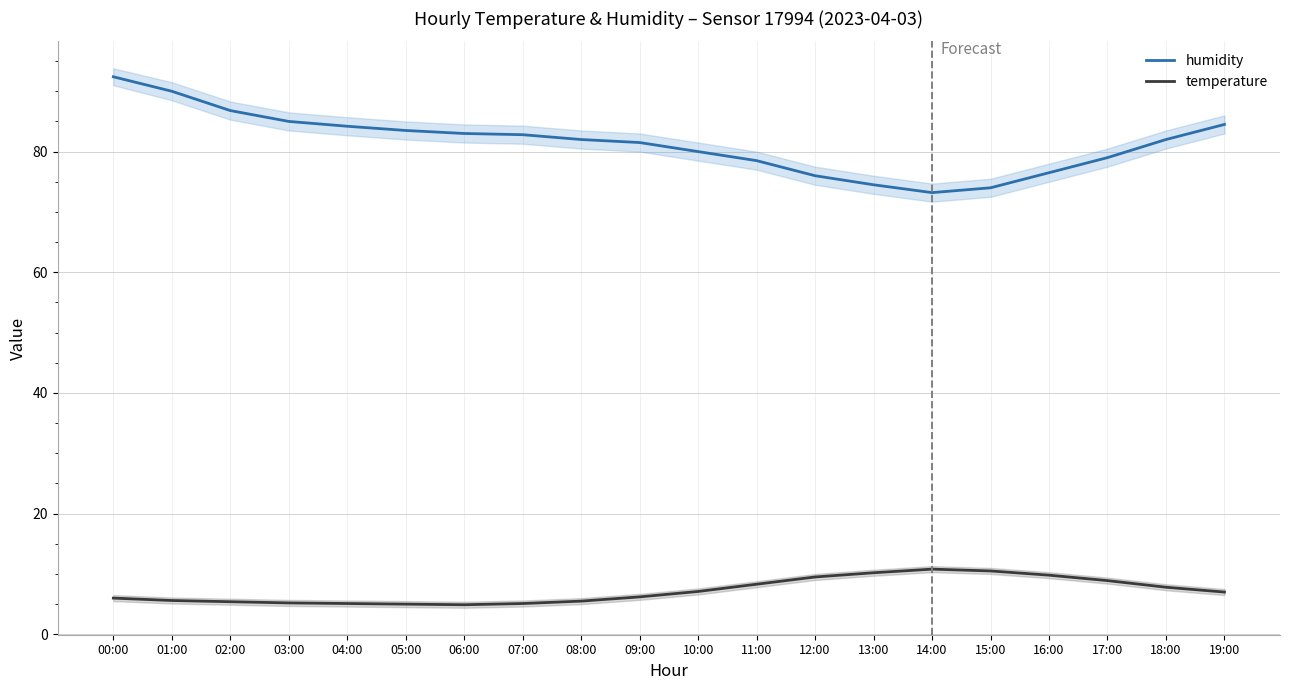

What is the difference between the temperature values at 07:00 and 08:00?

0.4